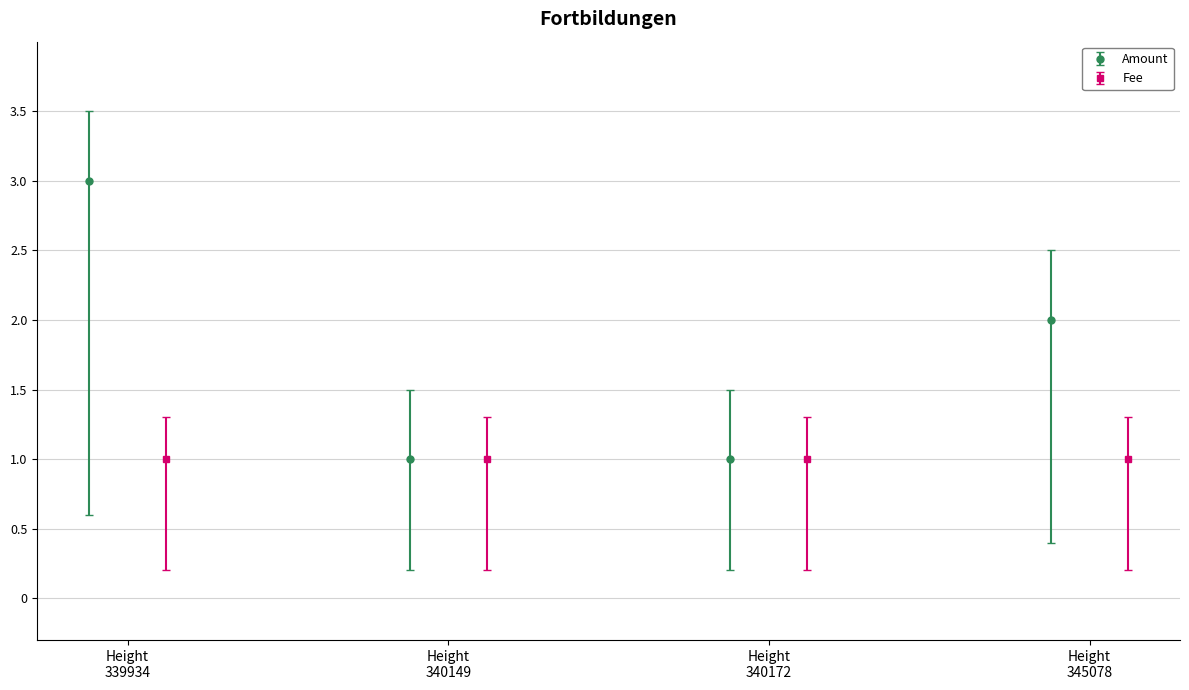

Rank the series by their maximum value, from highest to lowest.

Amount, Fee